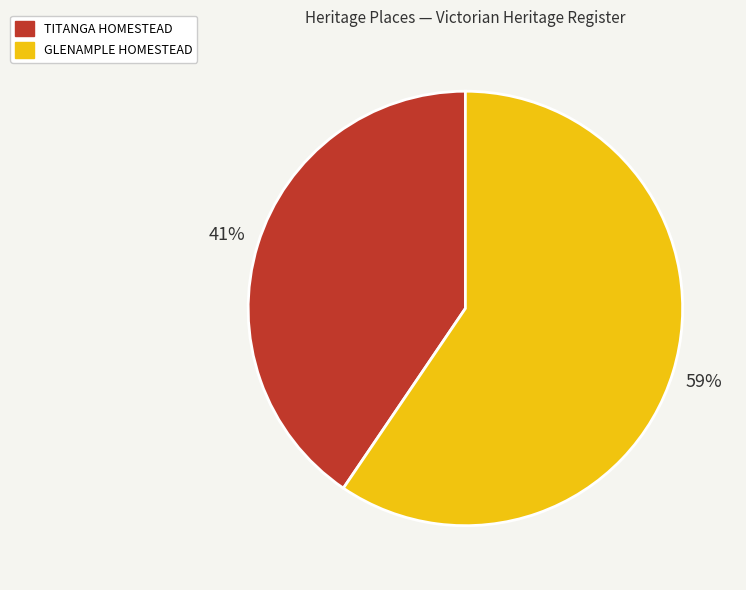

Between TITANGA HOMESTEAD and GLENAMPLE HOMESTEAD, which is larger?

GLENAMPLE HOMESTEAD